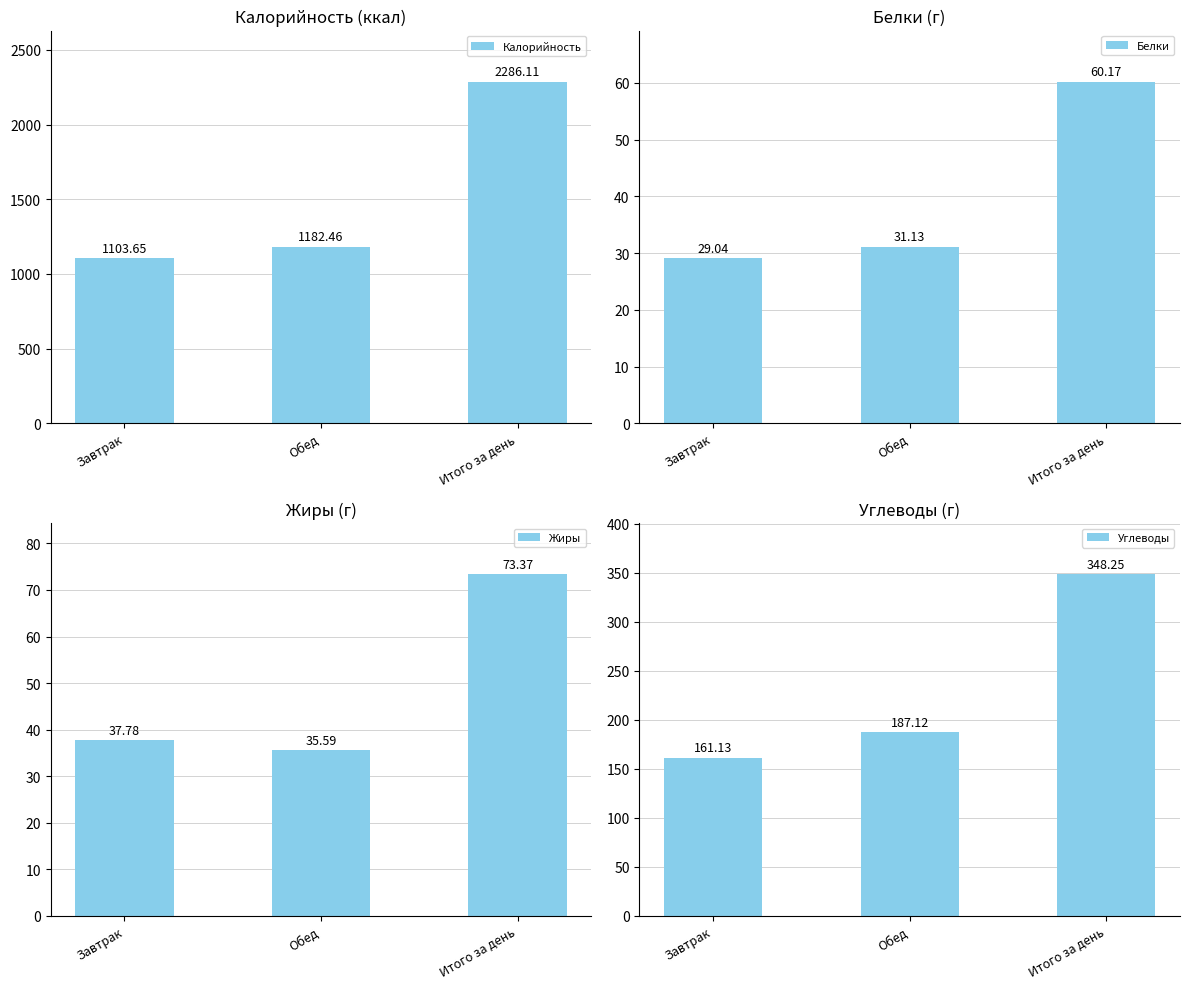

What value does the Углеводы series have at Обед?

187.1